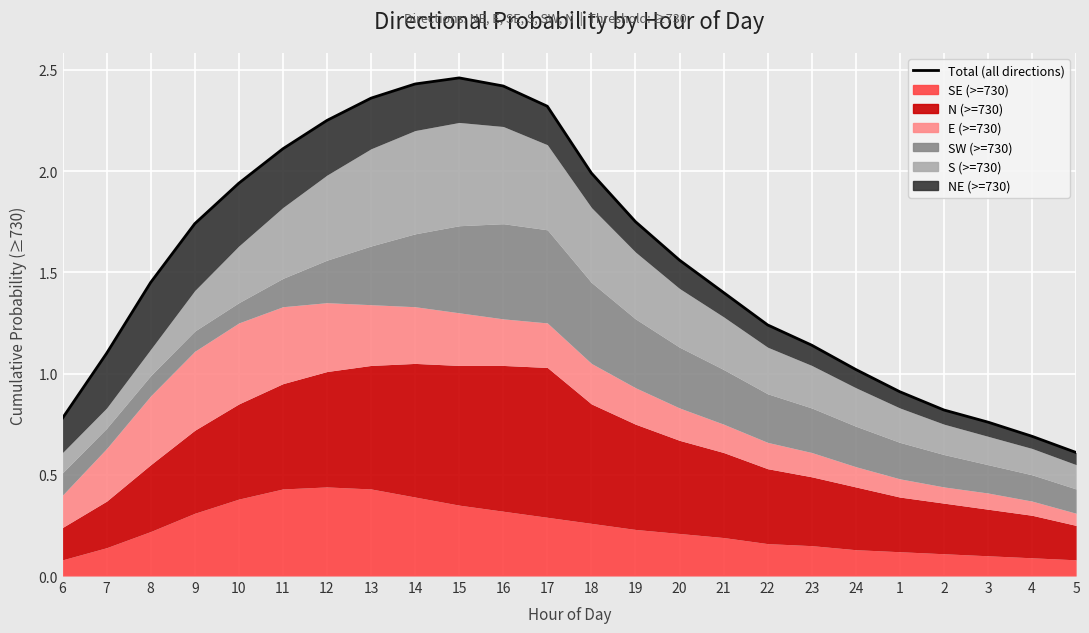

At which category does the chart reach its minimum across all series?

5